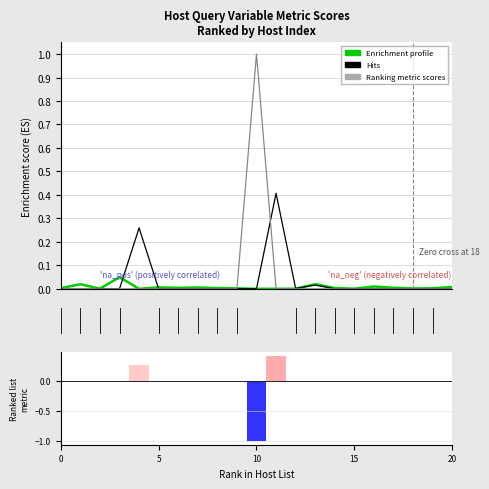

What position from the left is 14?

15